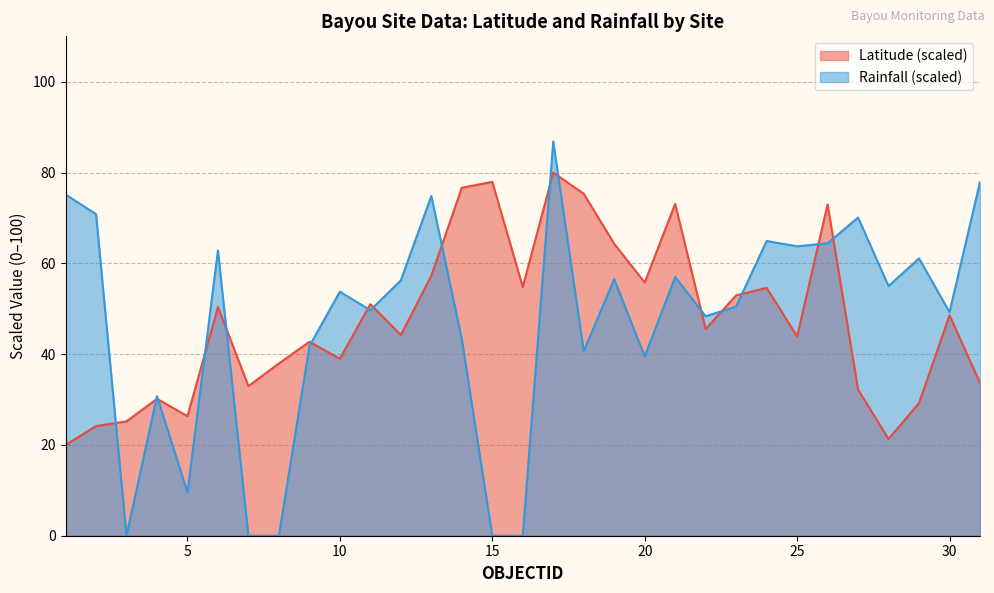

Is the value of Latitude at 22 greater than the value of Rainfall at 17?

No